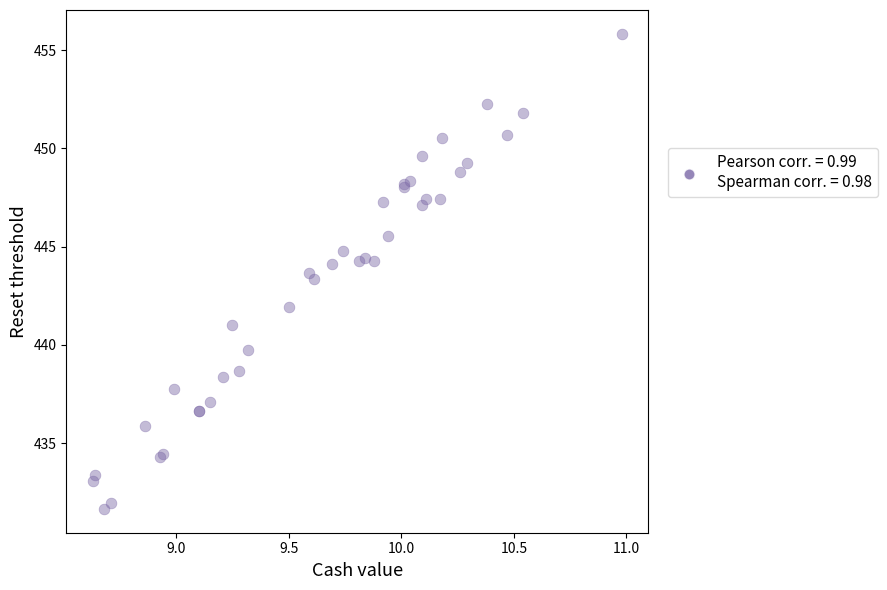

What Y value in the scatter plot is closest to 443?

443.4